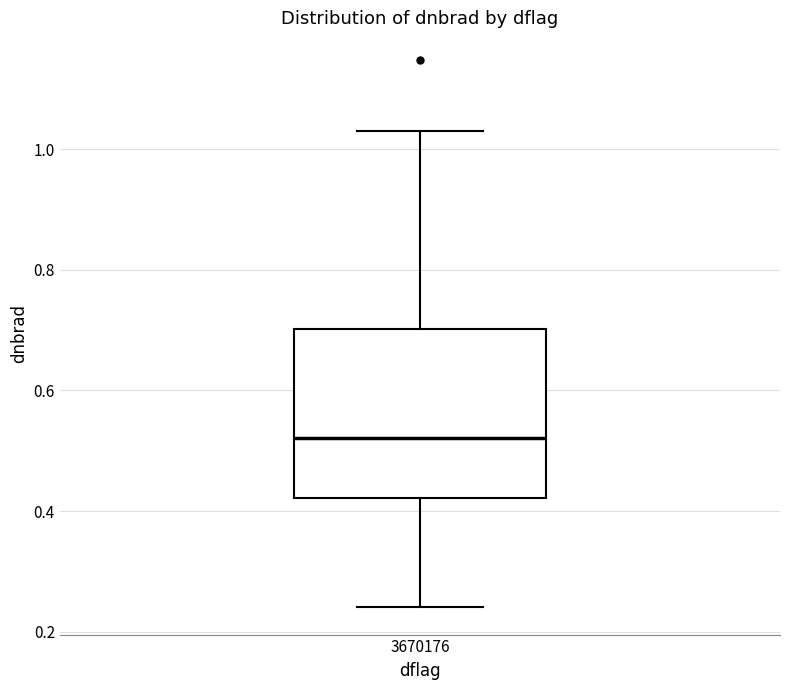

Transcribe this box plot: give where the median line is, the range the box spans, and where the two whiskers end, as read against the y-axis. The values are not printed on the chart, so give them approximately, as read against the axis.

median 0.52, box 0.42 to 0.70, whiskers 0.24 to 1.02